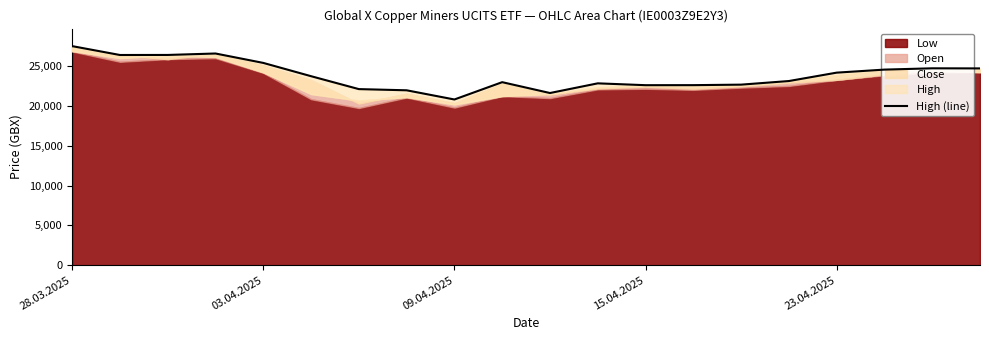

Count the number of categories in the chart.

20